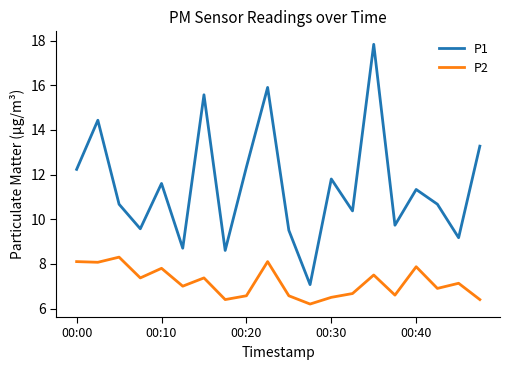

True or false: P1 and P2 cross at least once.

False